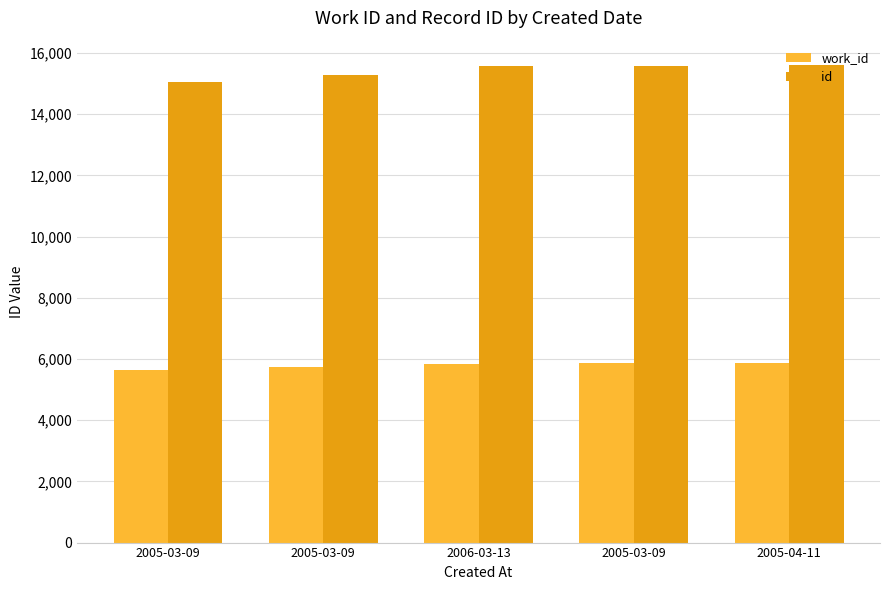

At 2005-03-09, list the series in order from smallest to largest.

work_id, id